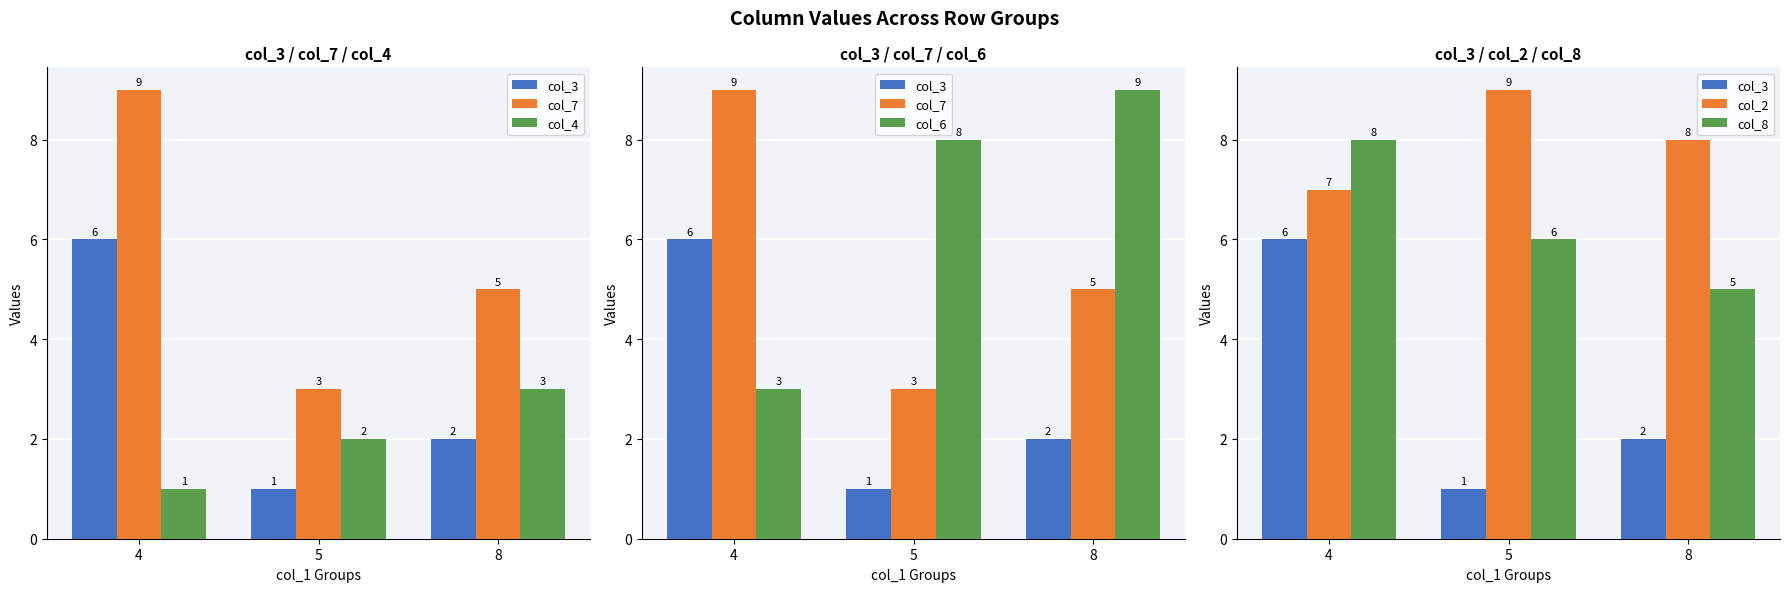

Is it true that col_7 equals 7 at 8?

False